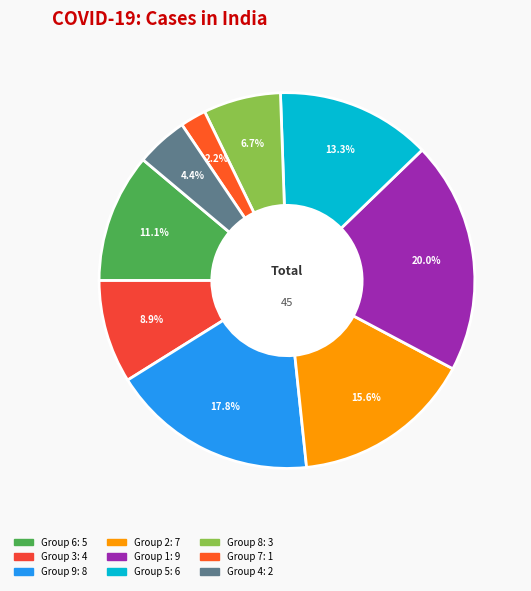

How many slices are in this pie chart?

9